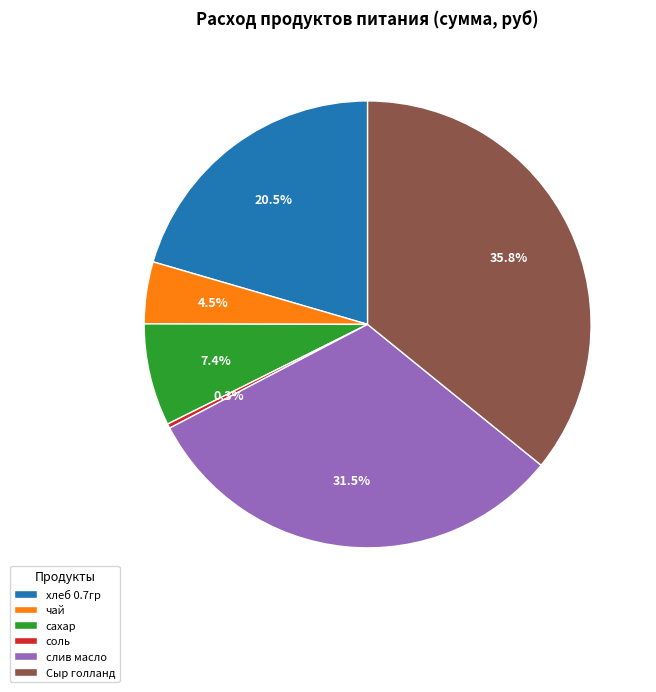

Which has a higher value, хлеб 0.7гр or соль?

хлеб 0.7гр